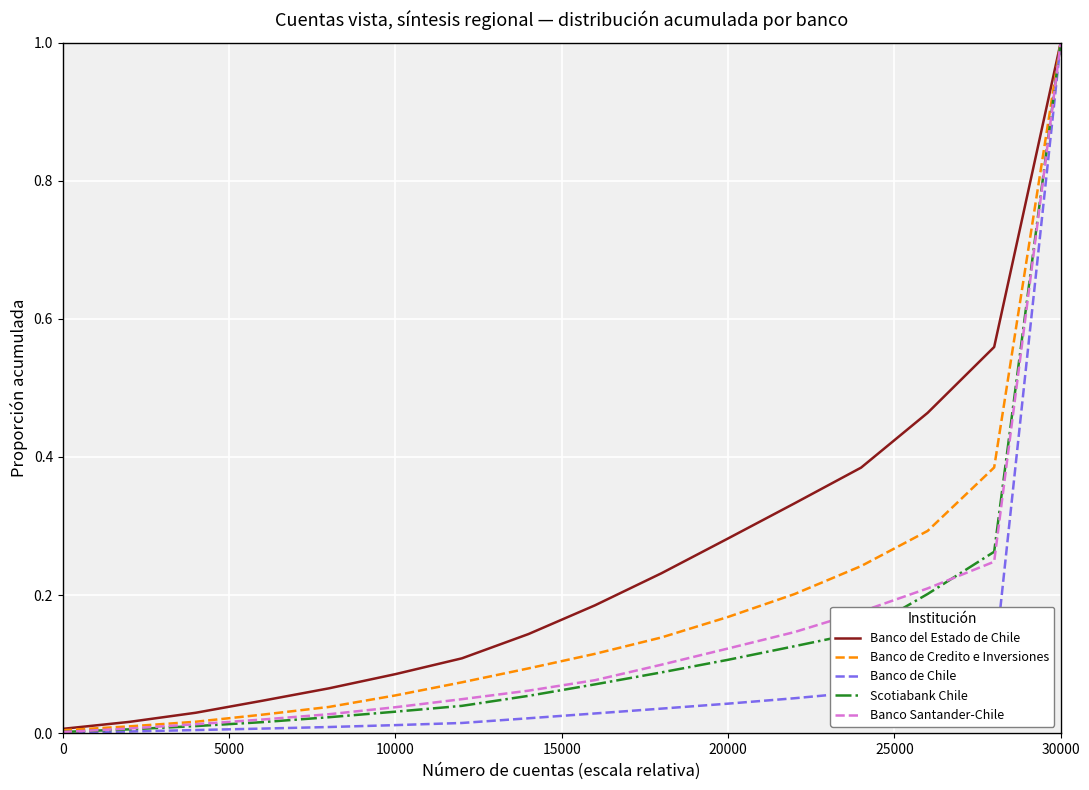

Which series has the largest total across all categories?

Banco del Estado de Chile